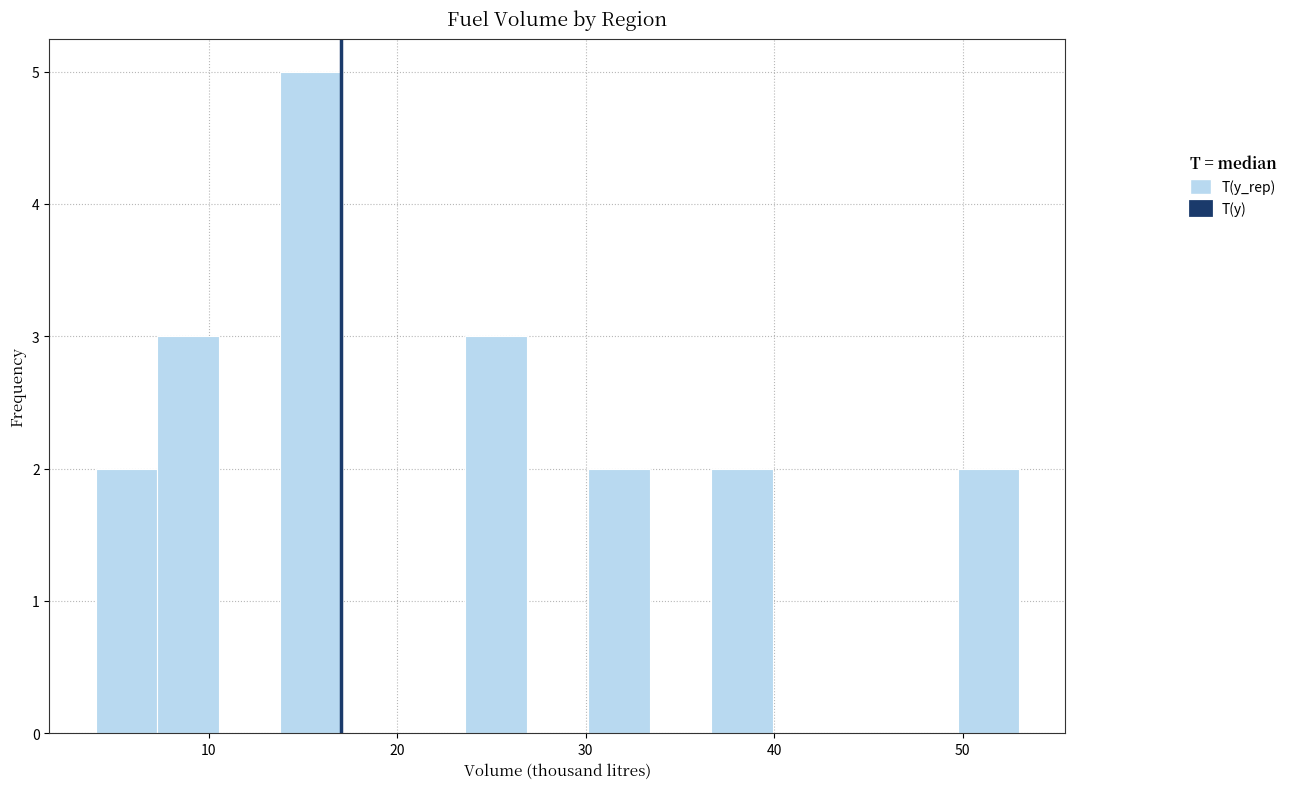

Read against the x-axis, roughly where is the centre of the tallest bar?

15